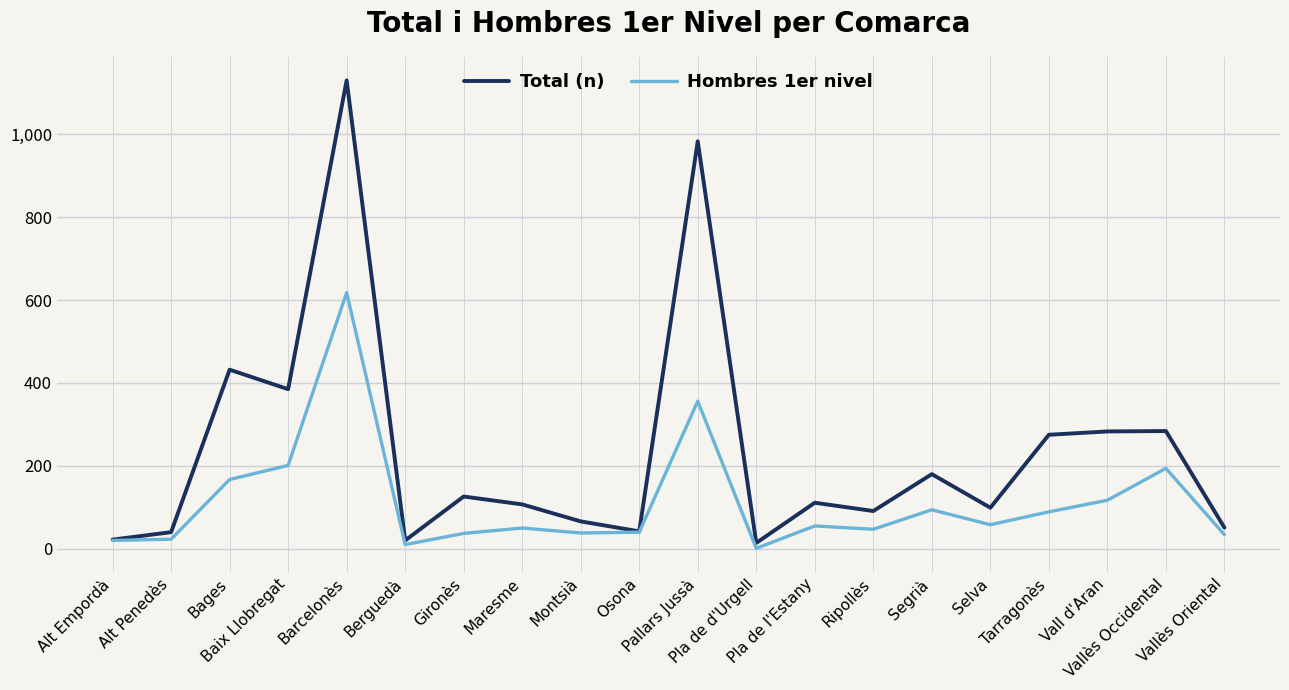

What are all the series names shown in the legend?

Total (n), Hombres 1er nivel